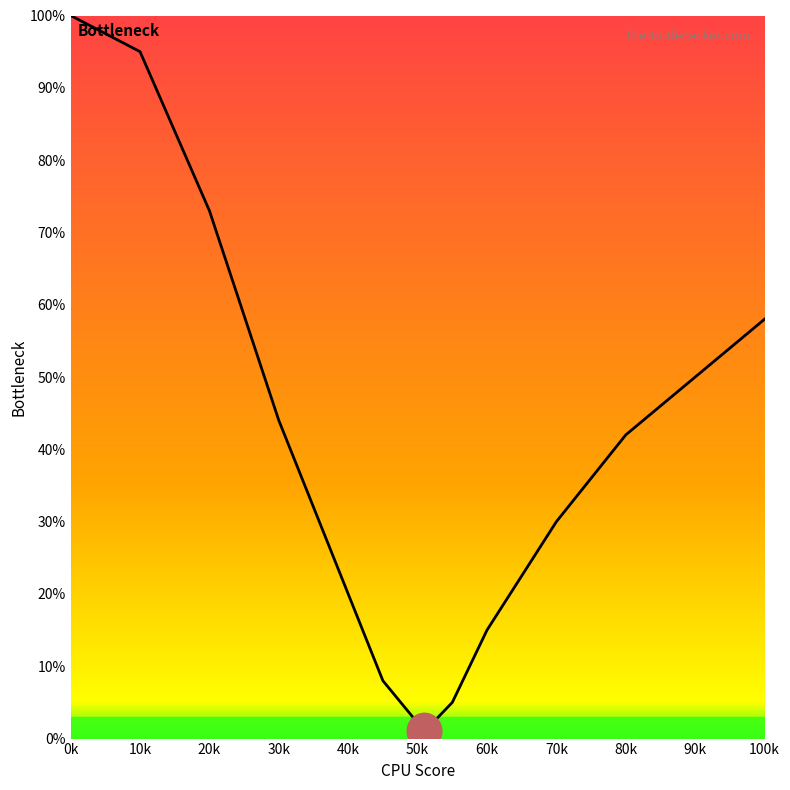

What is the greatest value displayed?

100